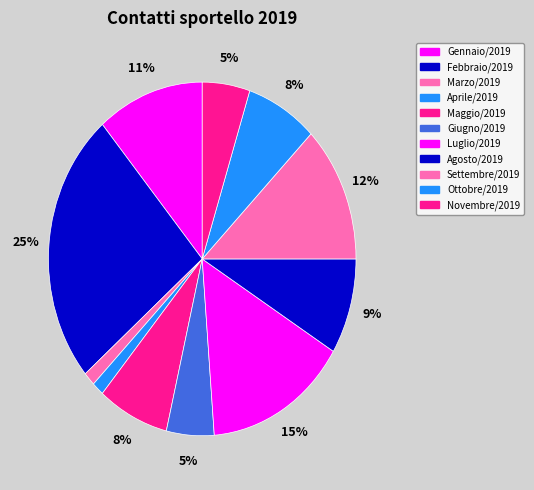

How many slices are in this pie chart?

11